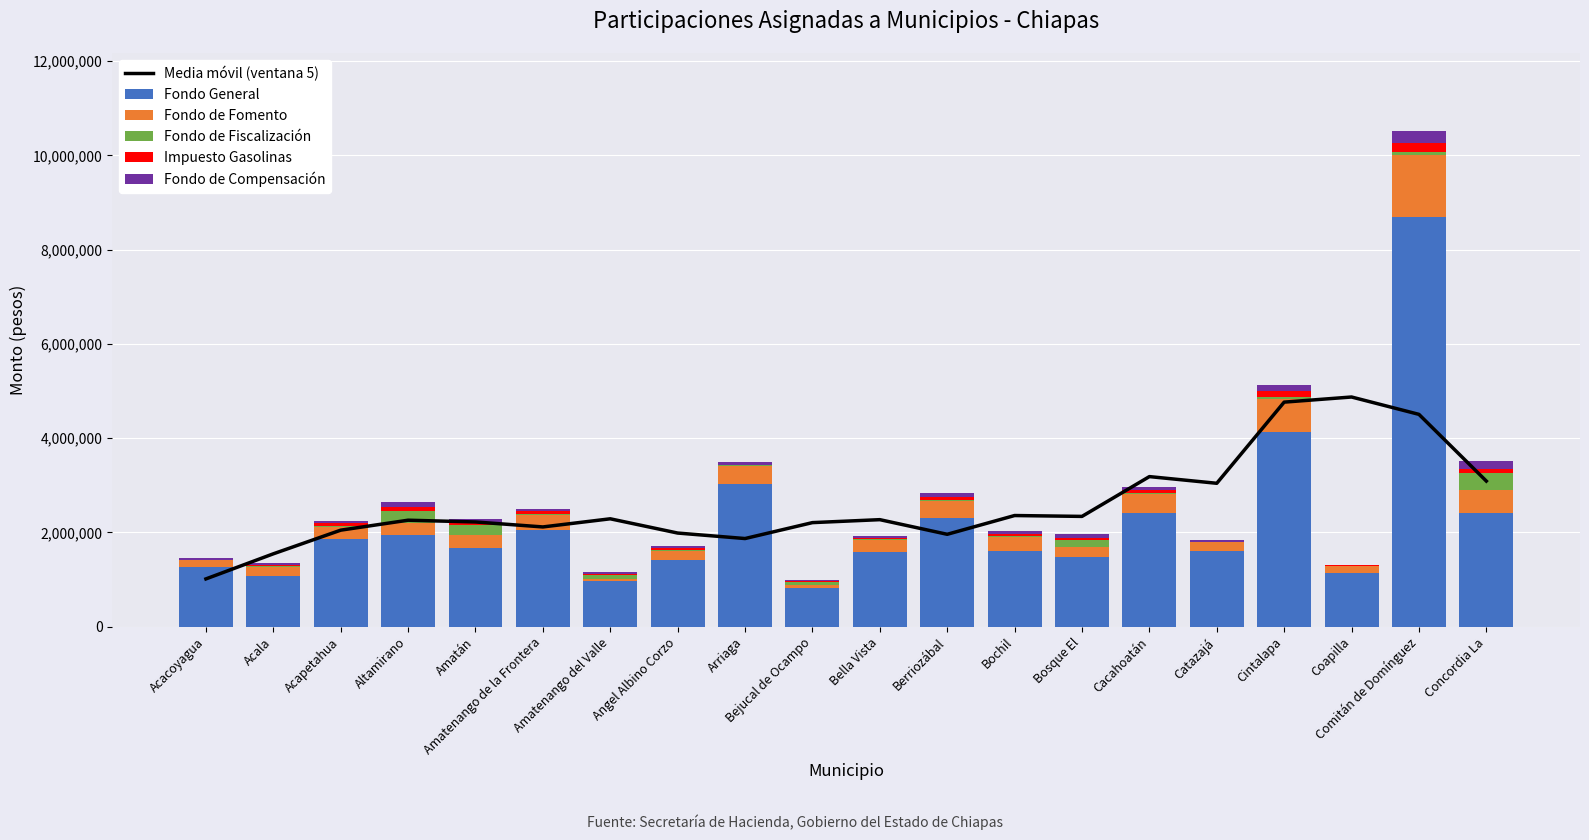

What value does the Media móvil (ventana 5) series have at Berriozábal?

1959219.2